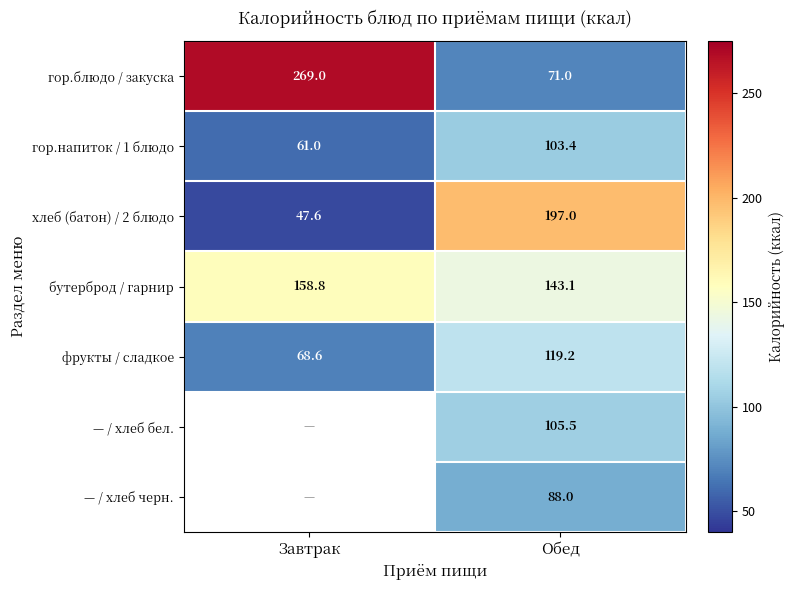

Which category has the lowest value across all series?

Завтрак